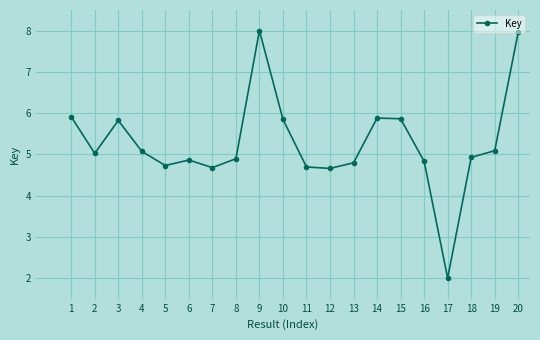

The value at 14 is 5.9. True or false?

True